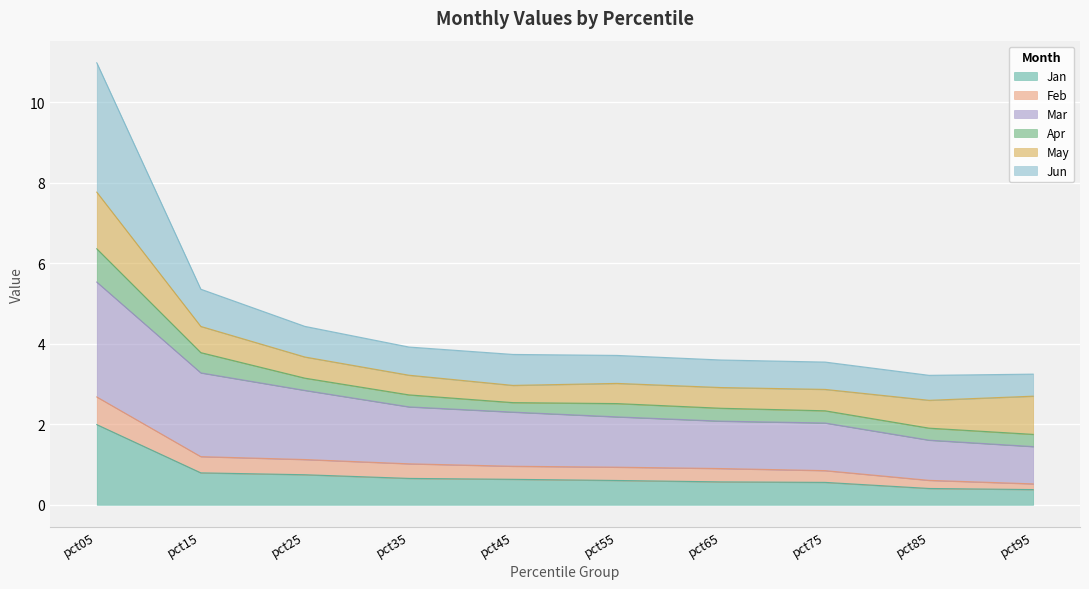

At which category is the sum across all series the highest?

pct05